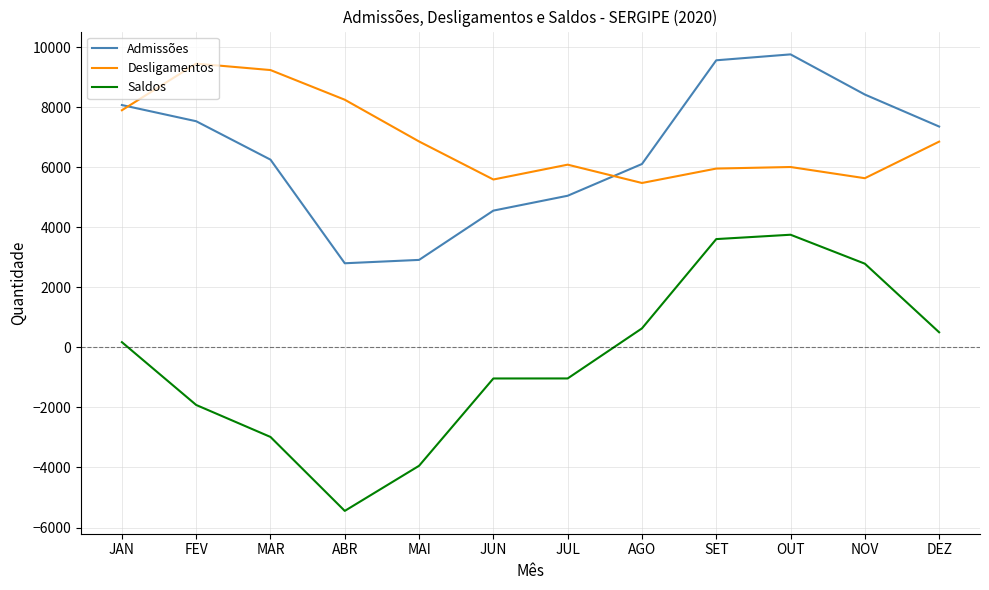

What are all the series names shown in the legend?

Admissões, Desligamentos, Saldos